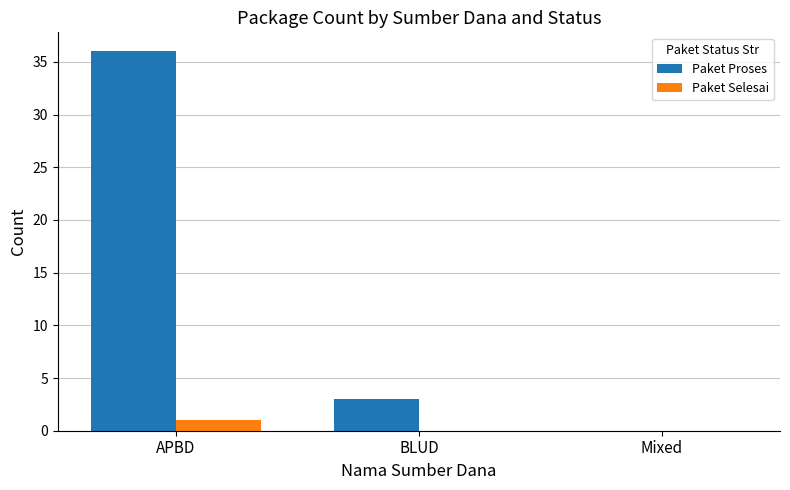

Where is Paket Proses nearest to the value 18?

BLUD